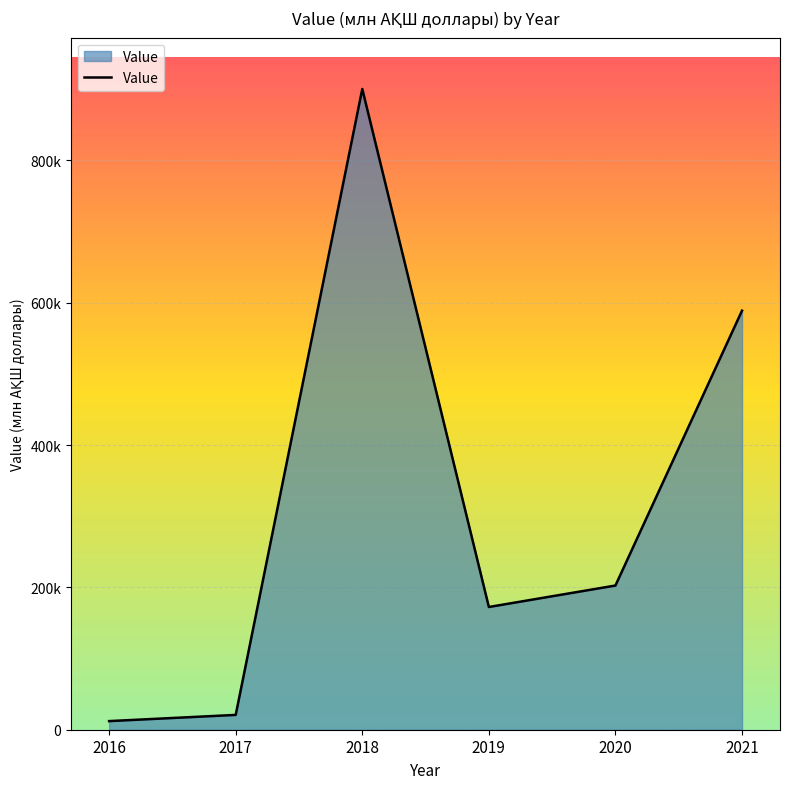

Does the chart display data point markers on the line(s)?

No